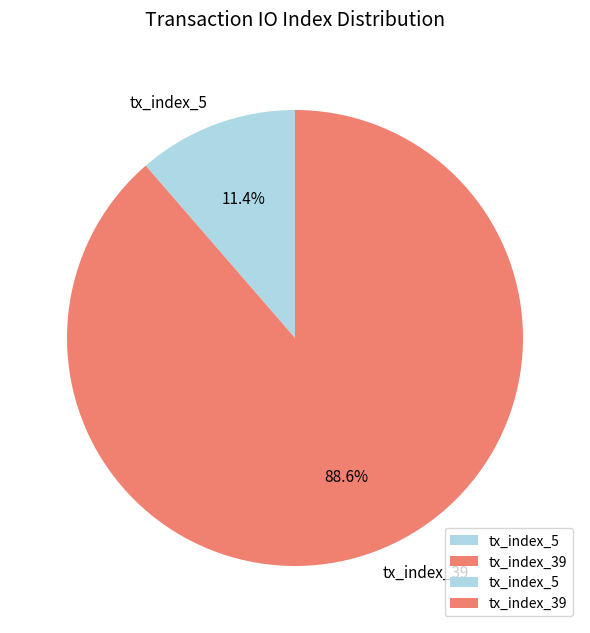

Which category has the biggest portion of the pie?

tx_index_39